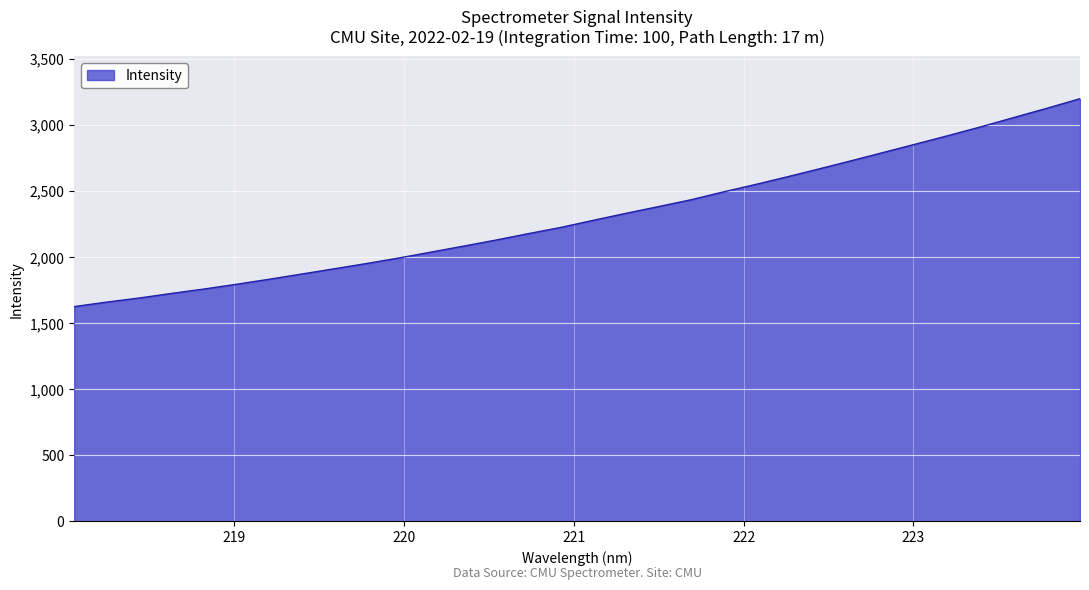

What is the smallest value displayed?

1624.6